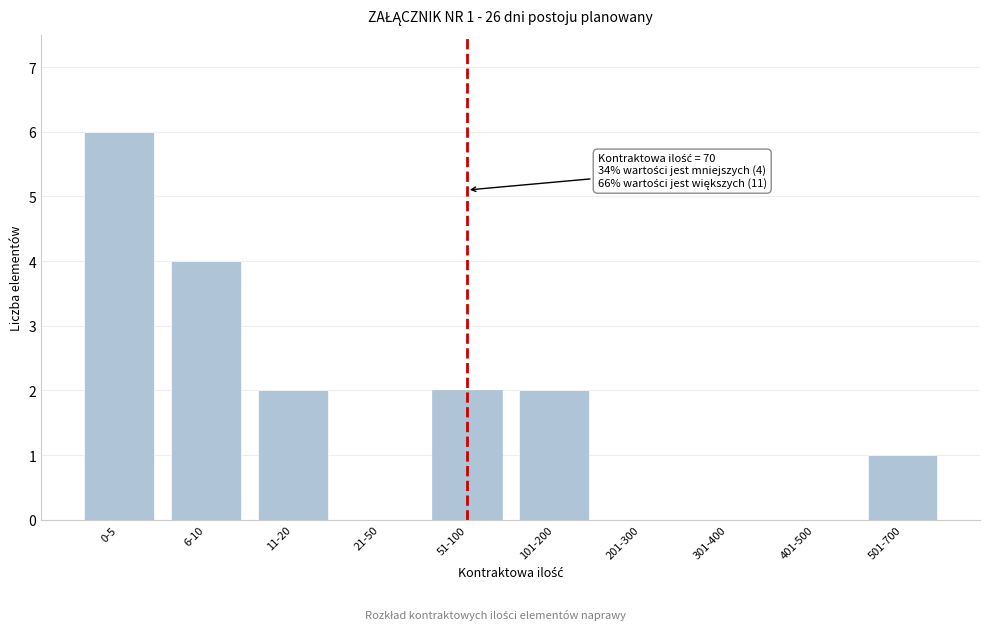

Reading left to right, what are all the values shown in this chart?

0-5=6	6-10=4	11-20=2	21-50=0	51-100=2	101-200=2	201-300=0	301-400=0	401-500=0	501-700=1